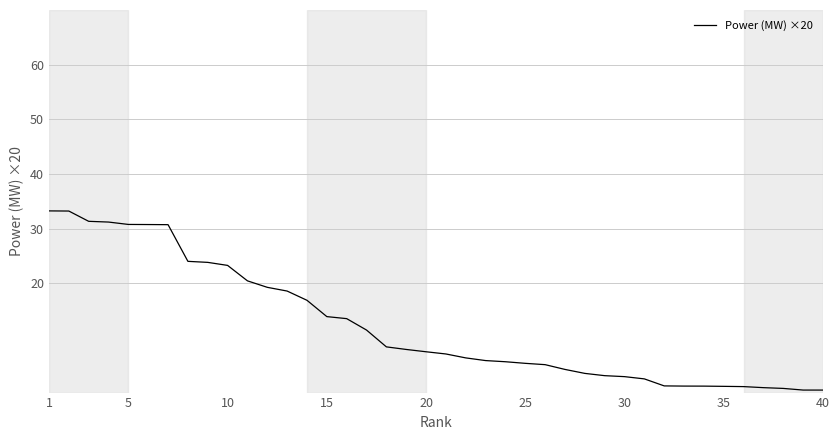

What is the difference between the maximum and minimum values?

32.8